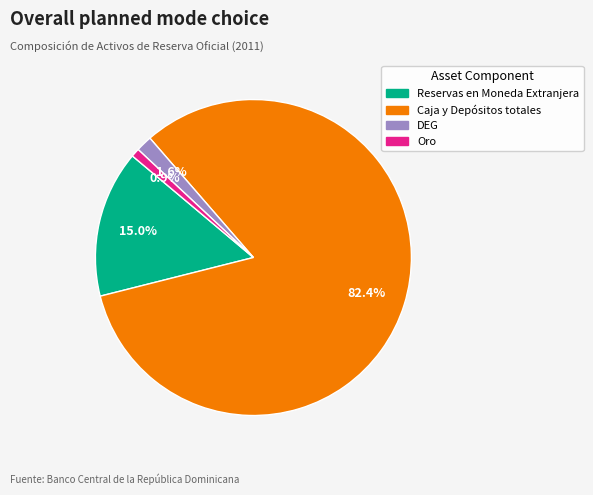

Rank the categories by value from lowest to highest.

Oro, DEG, Reservas en Moneda Extranjera, Caja y Depósitos totales